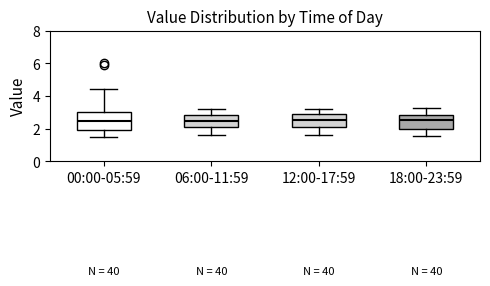

Where does the lower whisker of the box for 18:00-23:59 end on the y-axis? The values are not printed on the chart, so give them approximately, as read against the axis.

1.6